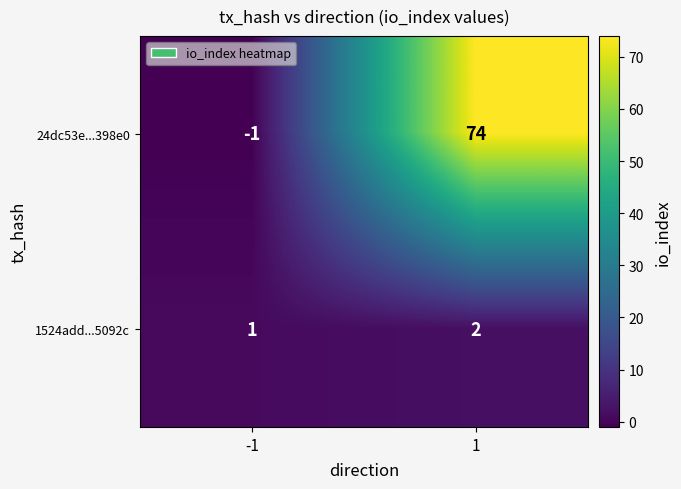

The value of 24dc53e...398e0 at -1 is -1. True or false?

True